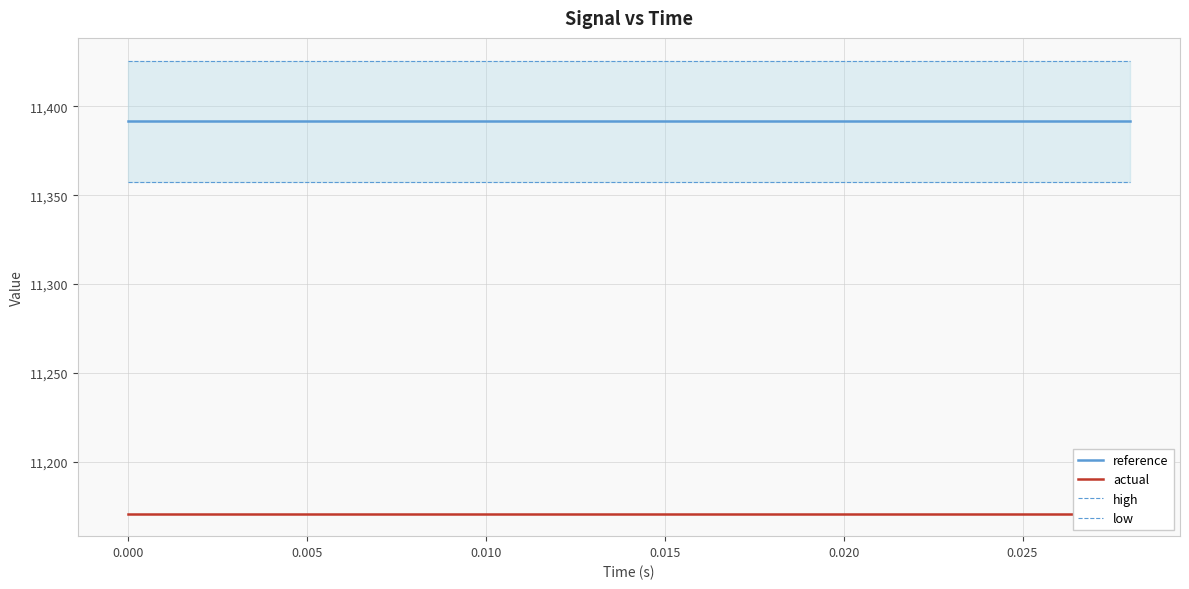

Does the chart have visible grid lines?

Yes